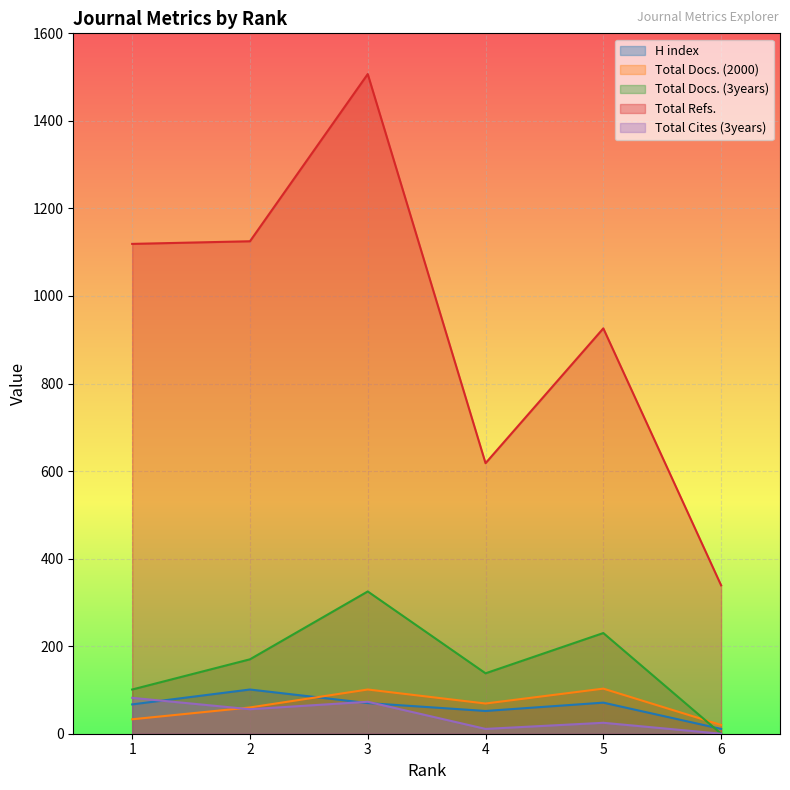

True or false: Total Refs. and Total Docs. (2000) intersect in this chart.

False